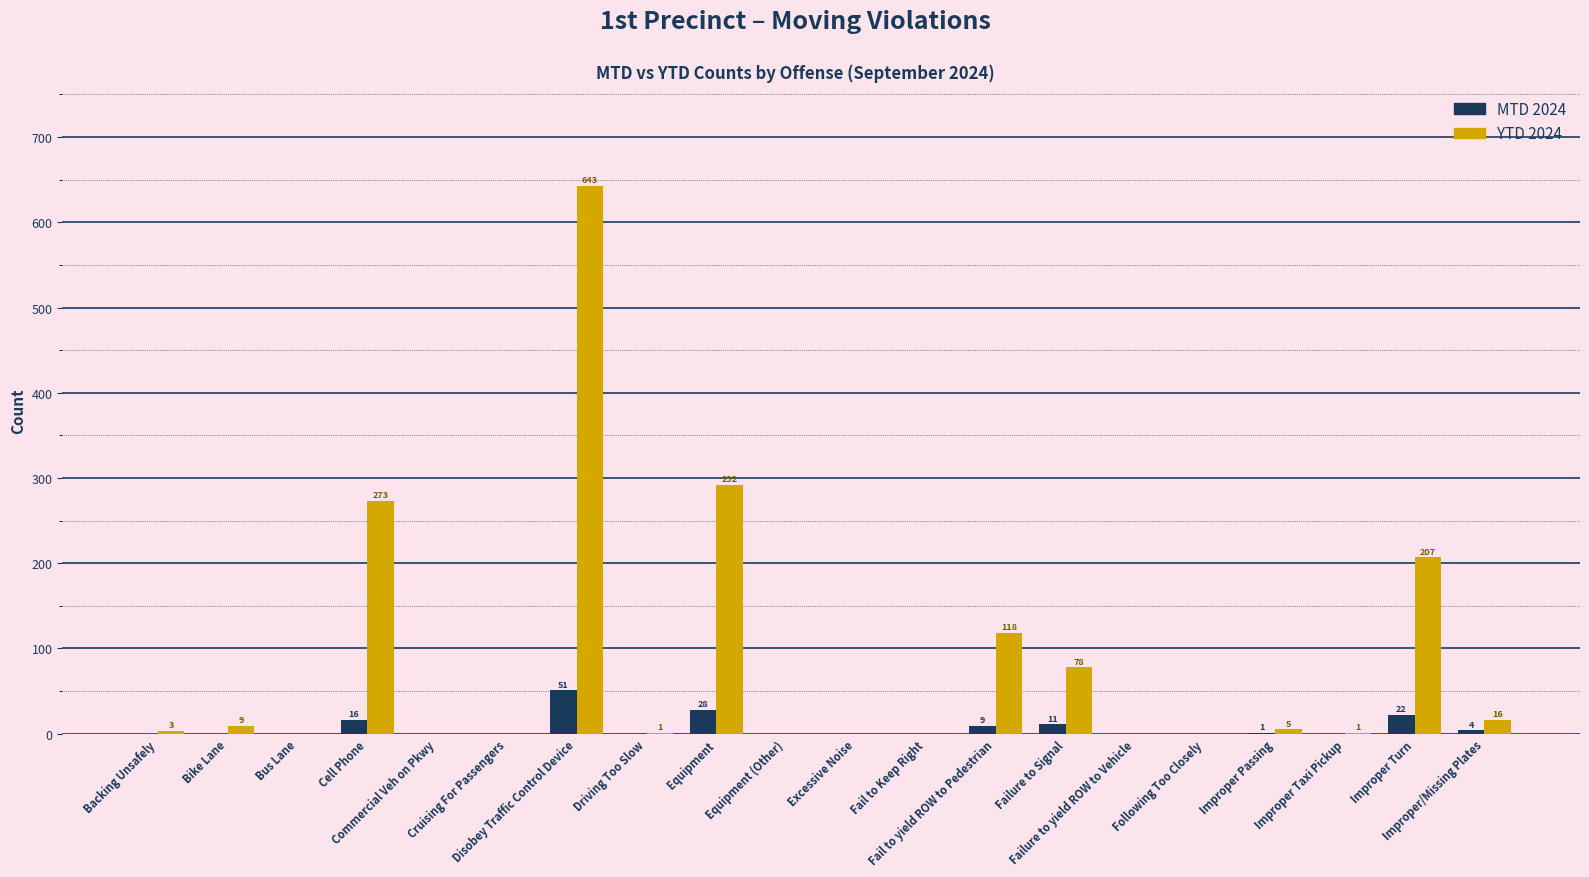

Reading left to right, what are all the values shown in this chart?

MTD 2024: 0	0	0	16	0	0	51	0	28	0	0	0	9	11	0	0	1	0	22	4
YTD 2024: 3	9	0	273	0	0	643	1	292	0	0	0	118	78	0	0	5	1	207	16